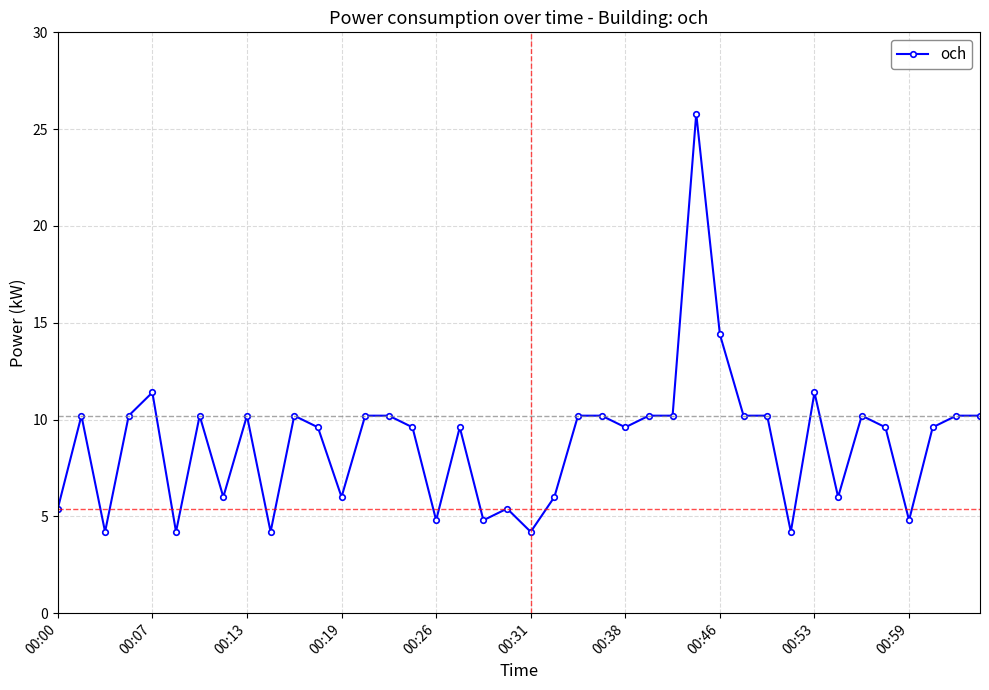

How many lines are shown in the chart?

1